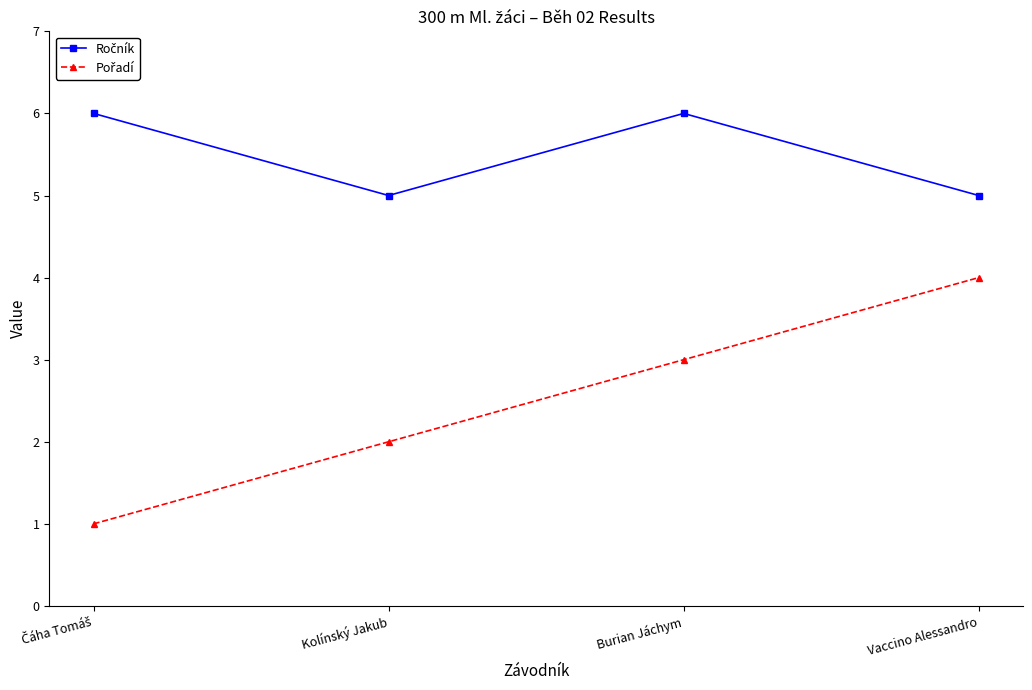

What is the spread (max minus min) of values at Burian Jáchym?

3